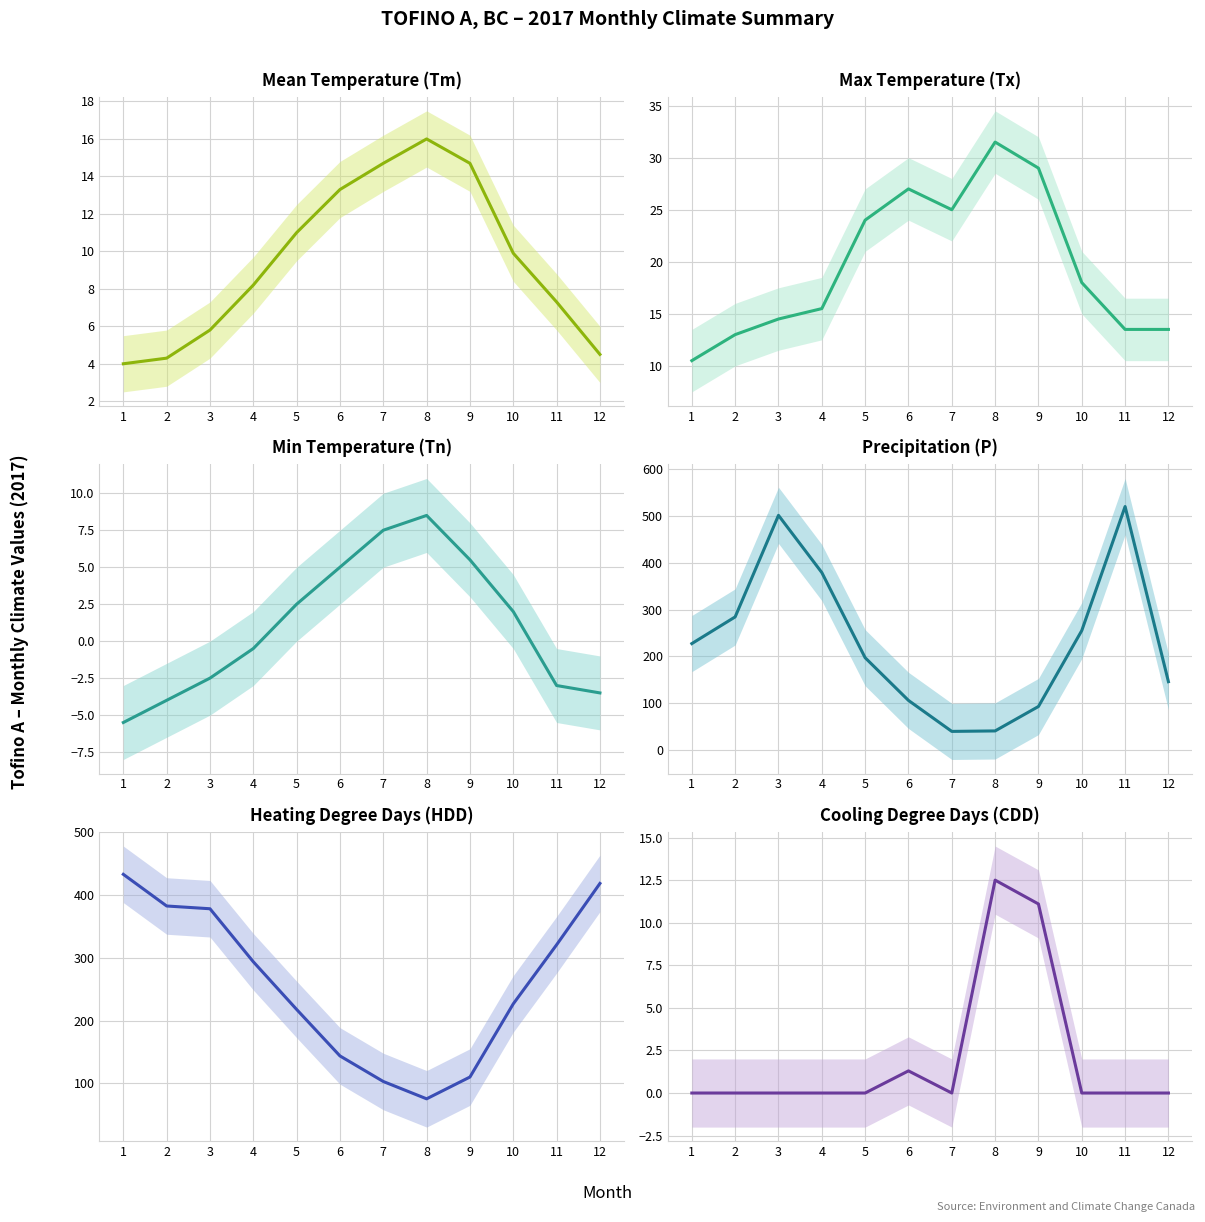

Rank the series at 9 from highest to lowest value.

HDD, P, Tx, Tm, CDD, Tn